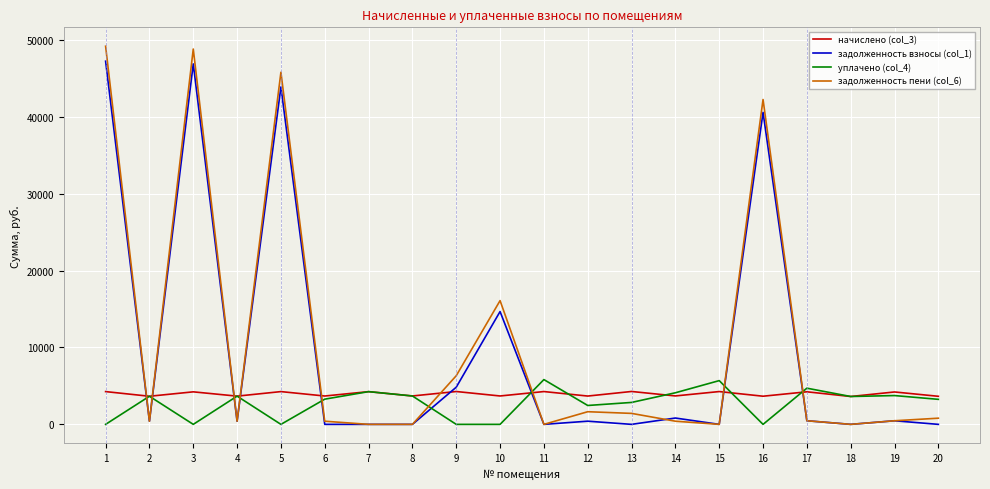

Which series has the widest spread of values?

задолженность пени (col_6)